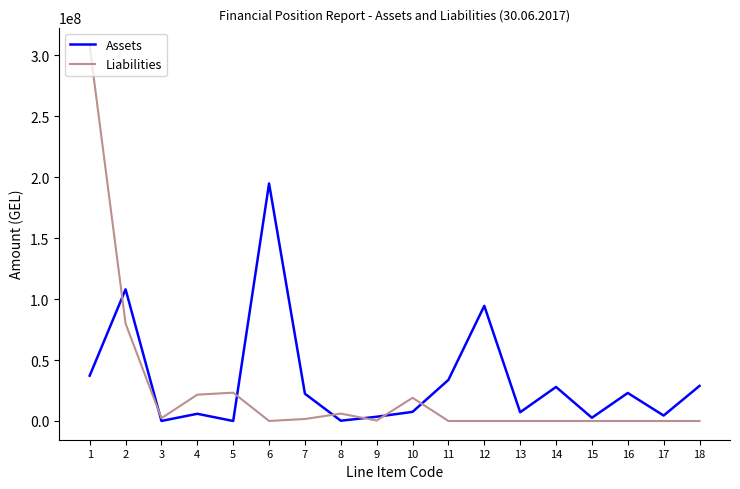

Which series has the widest spread of values?

Liabilities